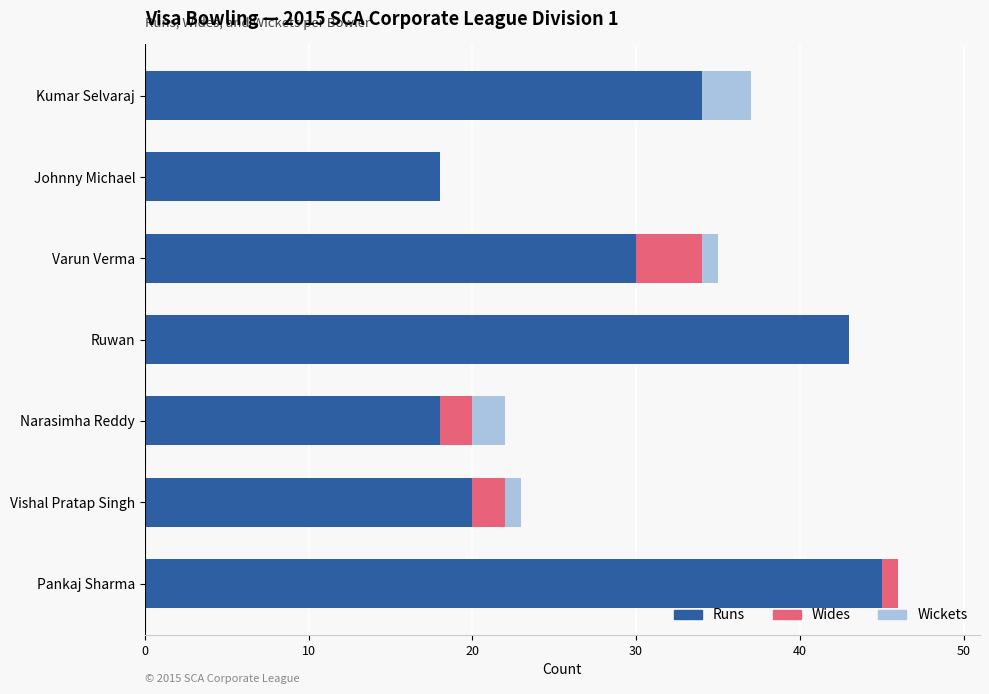

What is the total value across all series at Kumar Selvaraj?

37